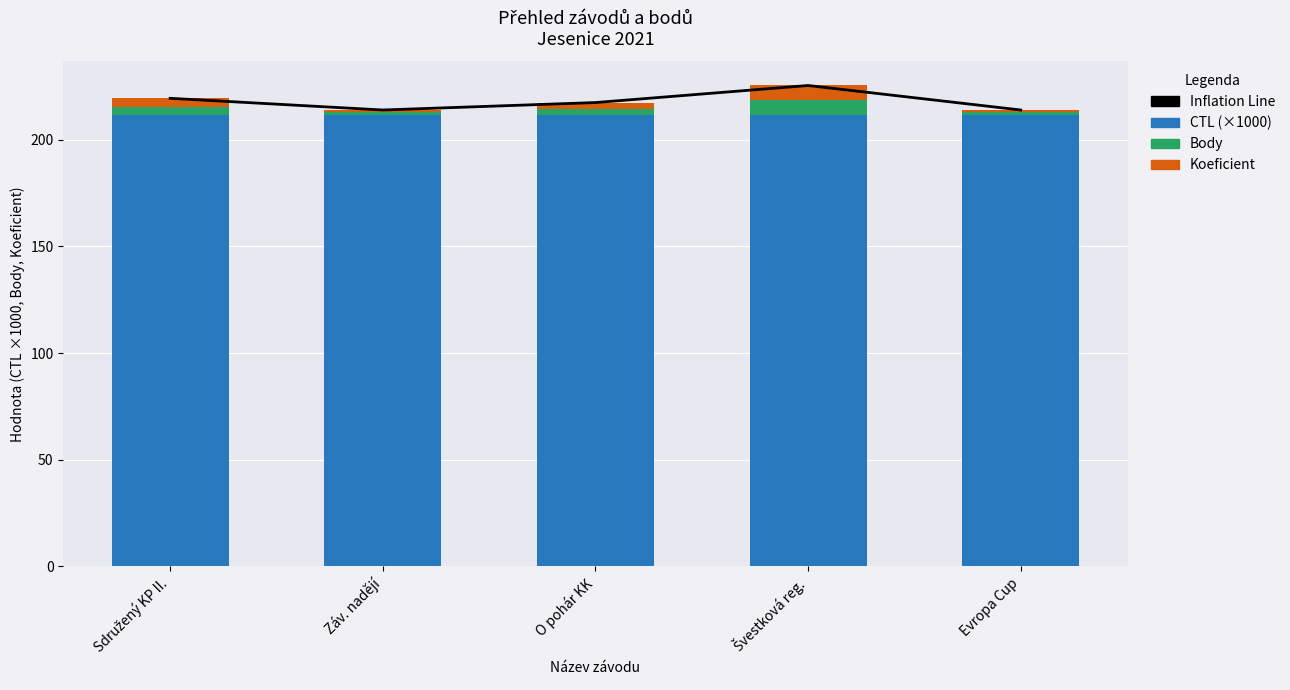

At how many categories does at least one series exceed 175?

5